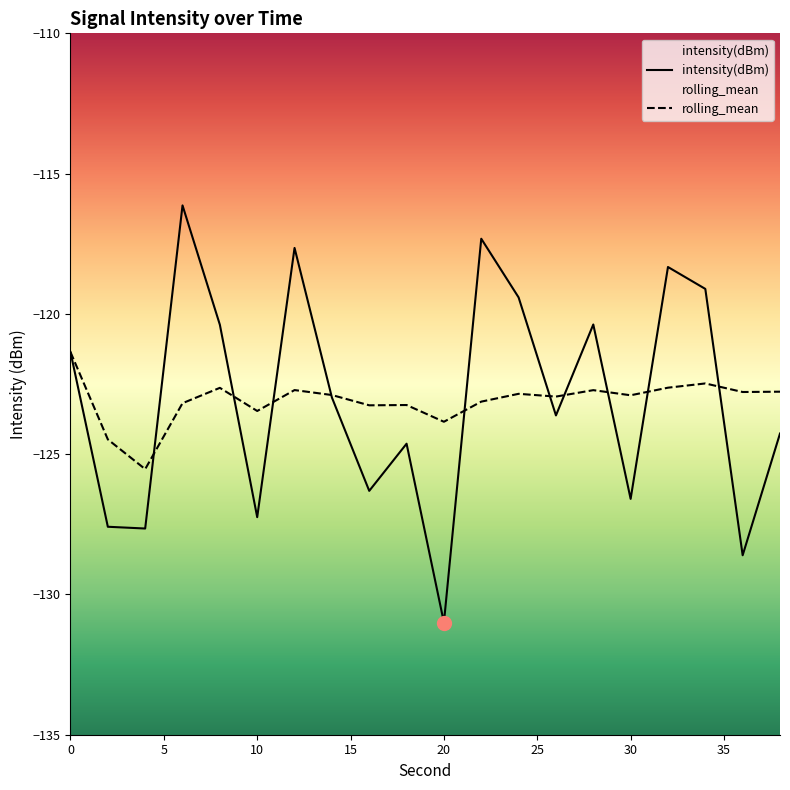

The intensity(dBm) series shows -206.7 at 10. True or false?

False